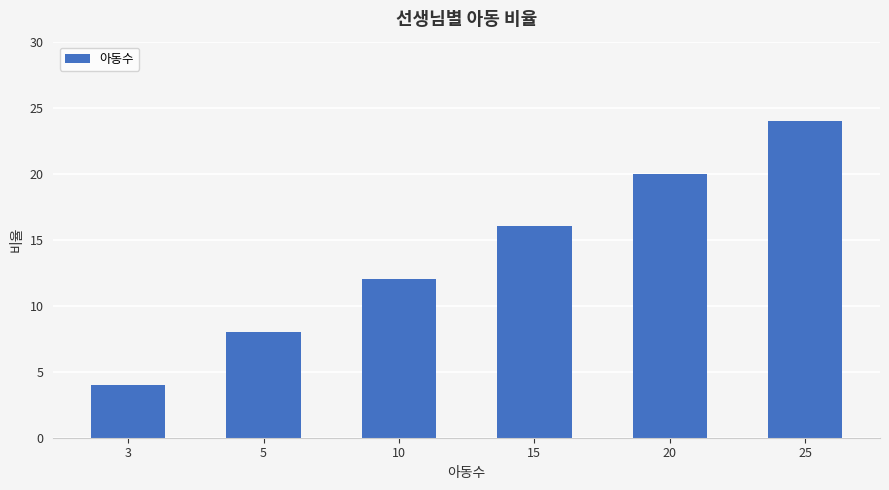

What is the difference between the second highest and minimum values?

16